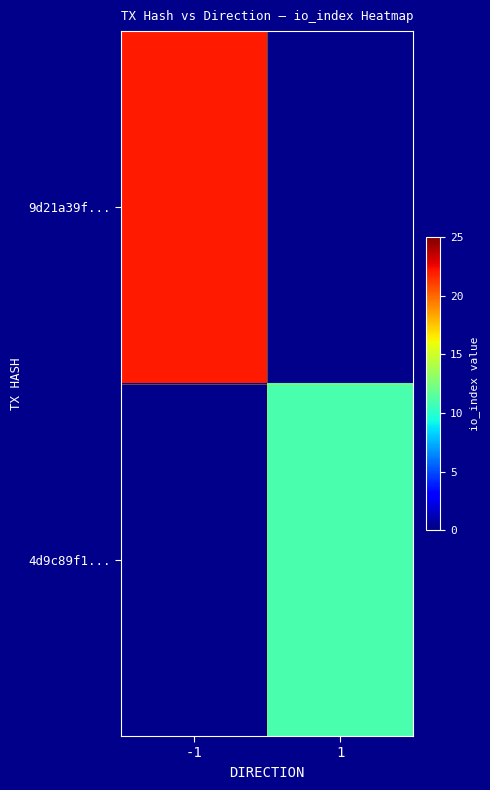

What is the spread (max minus min) of values at -1?

22